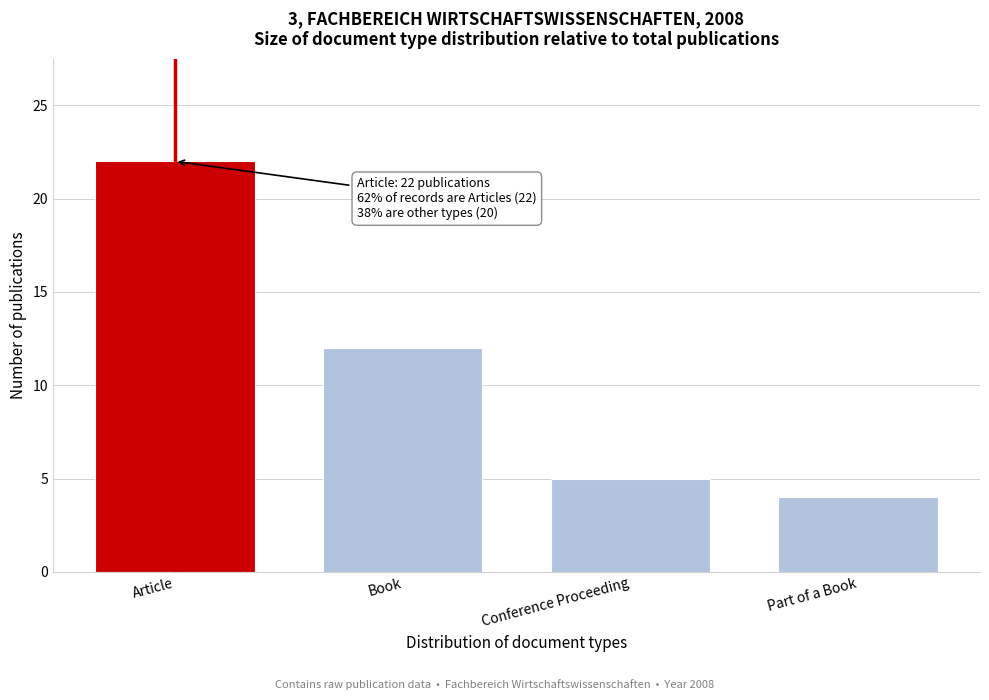

Reading left to right, extract all data points from this chart.

22	12	5	4